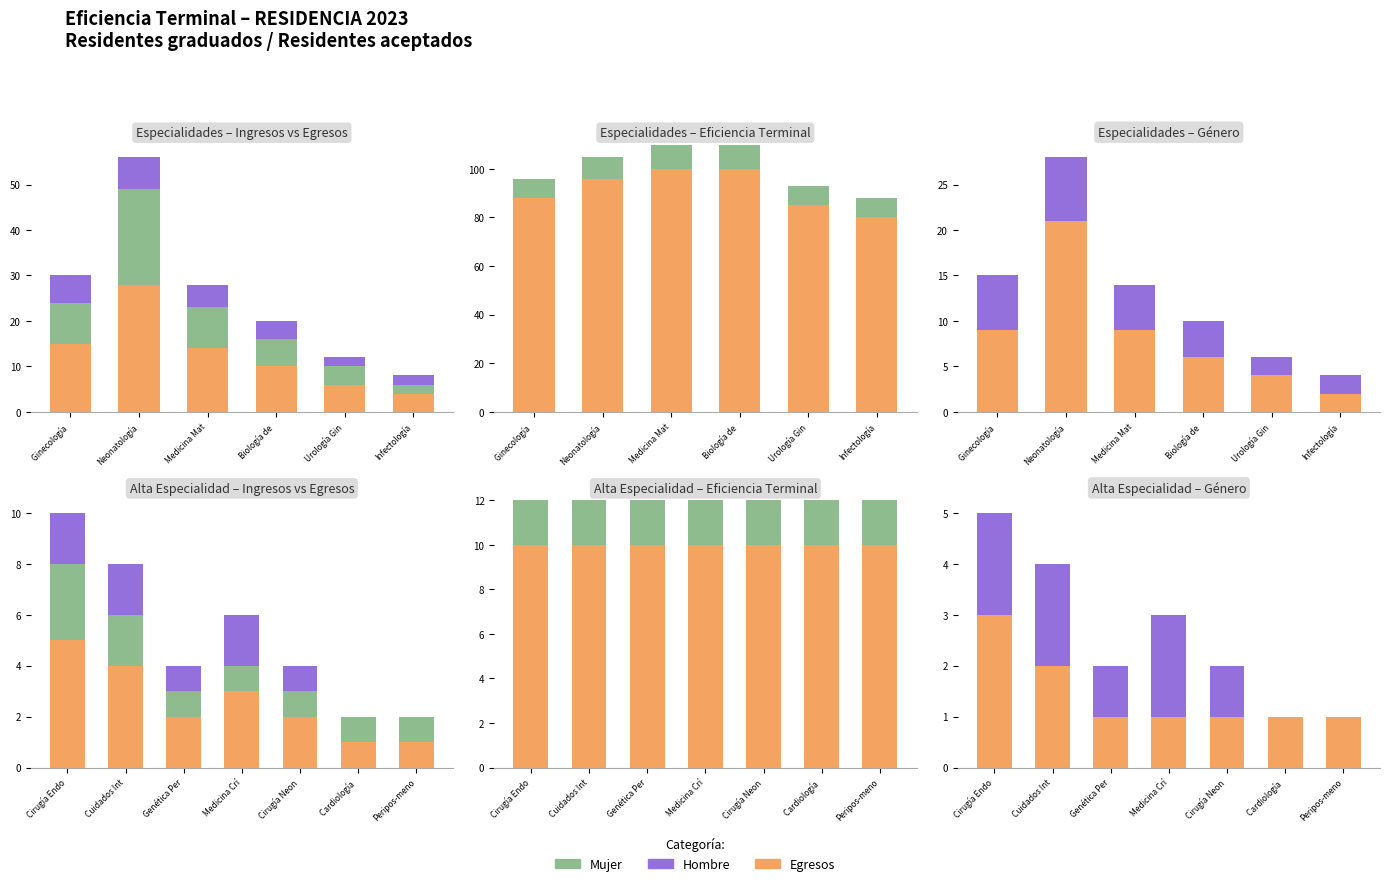

What are all the series names shown in the legend?

Egresos, Mujer, Hombre